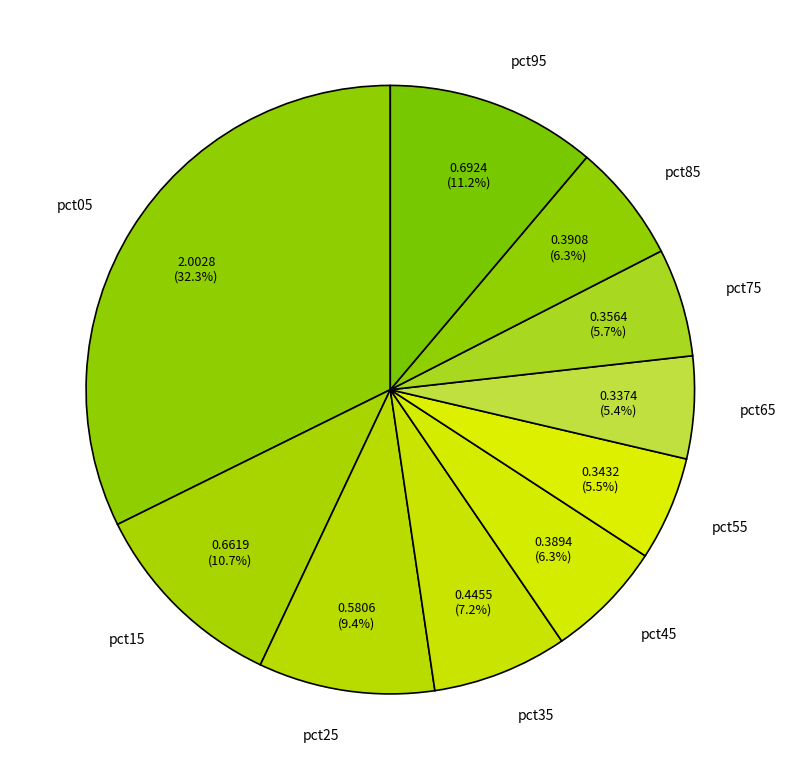

Is there any slice that represents more than half of the pie?

No